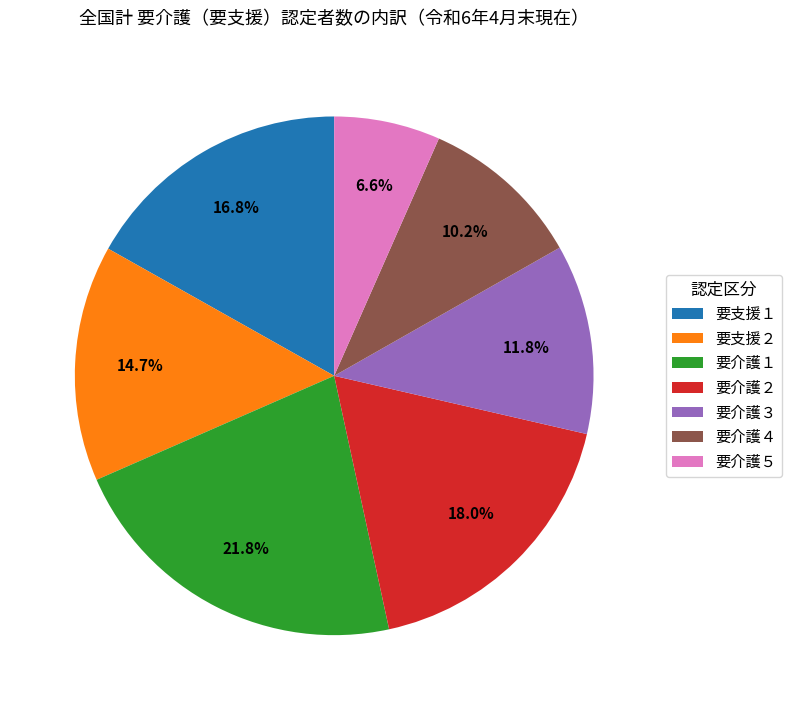

Is there any slice that represents more than half of the pie?

No